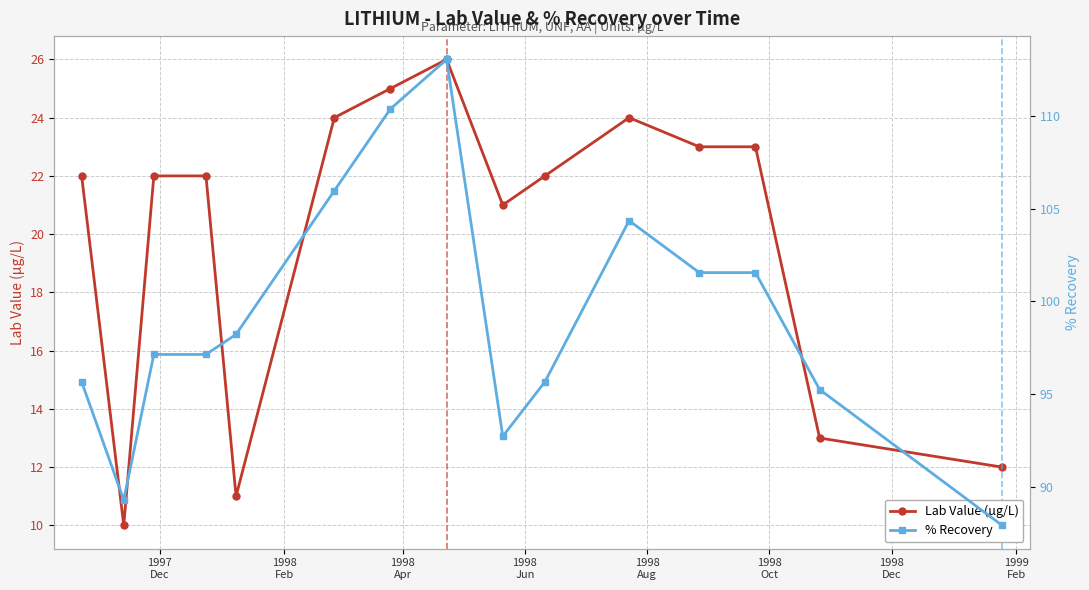

True or false: Lab Value (µg/L) has more than 1 points higher than both neighbors.

True